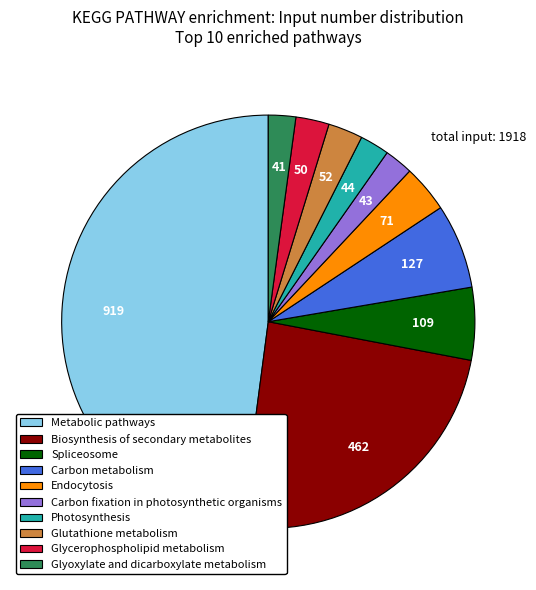

What is the ratio of the value at Spliceosome to the value at Photosynthesis?

2.5